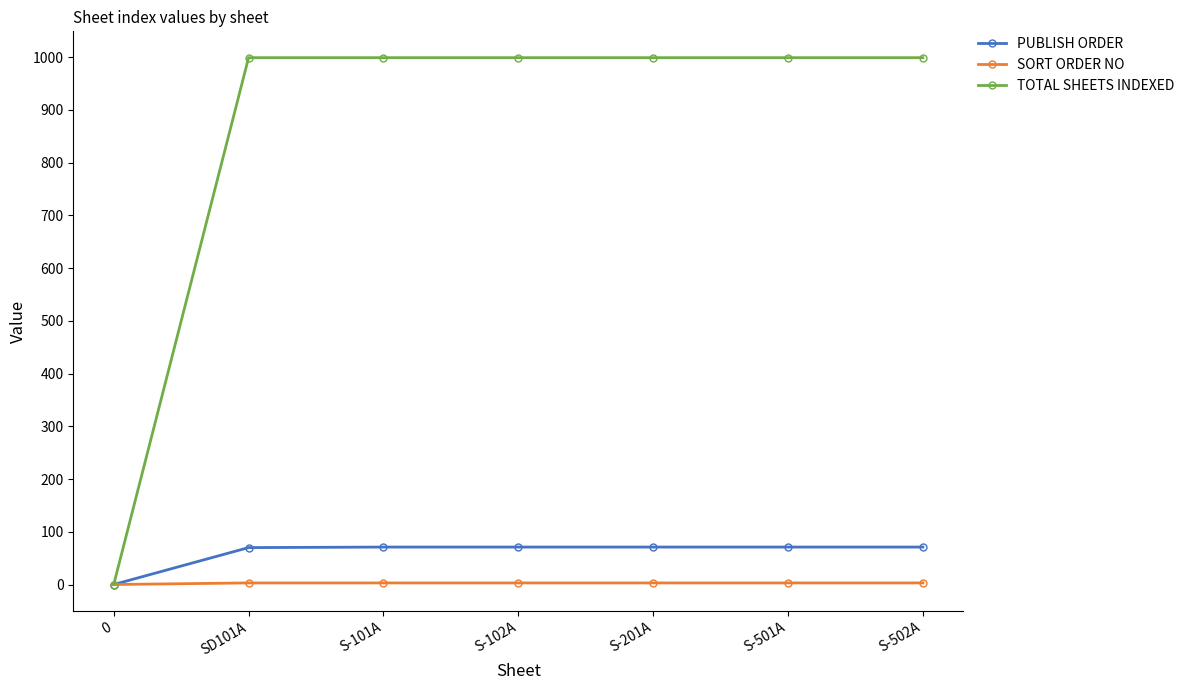

What is the sum of the SORT ORDER NO values at S-502A and S-201A?

6